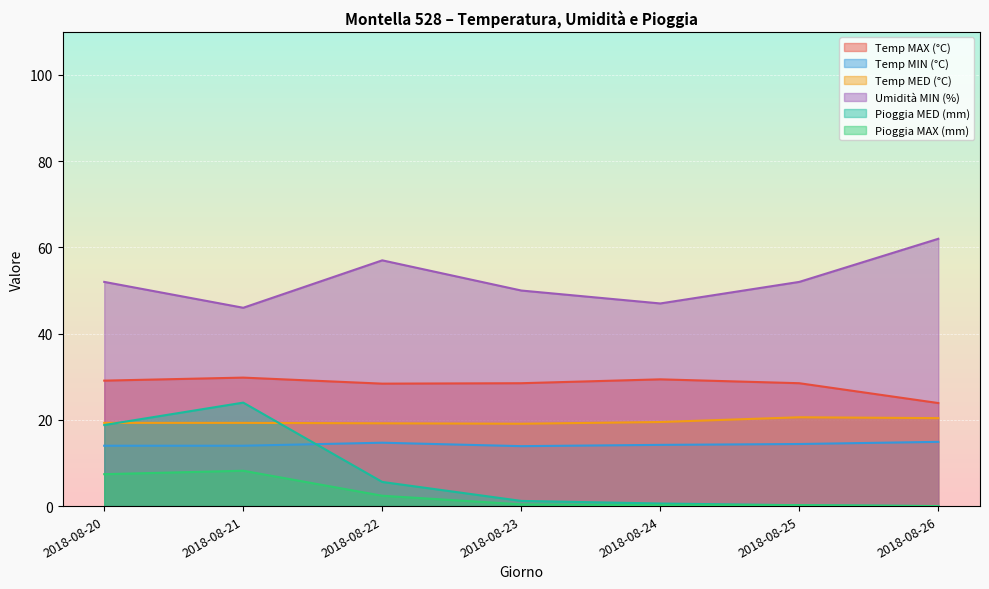

What is the approximate value of Umidità MIN (%) at 2018-08-24?

47.0